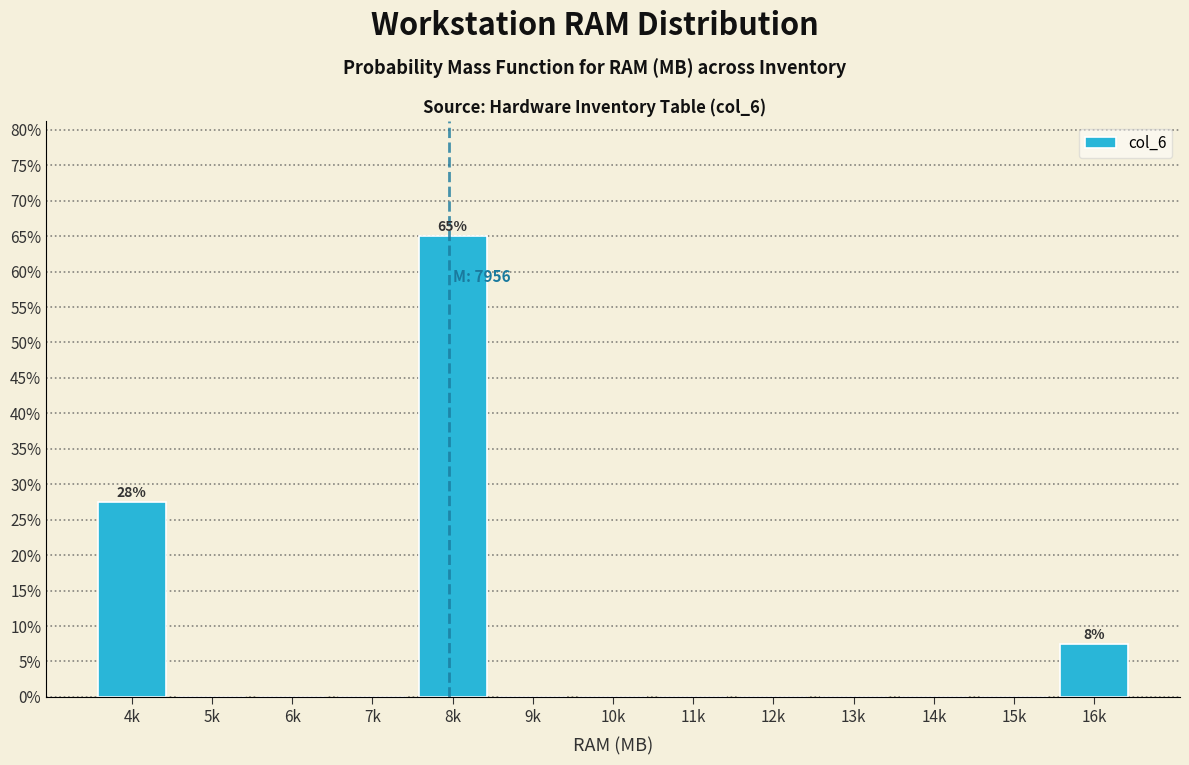

Reading left to right, extract all data points from this chart.

4k=27.5	5k=0.0	6k=0.0	7k=0.0	8k=65.0	9k=0.0	10k=0.0	11k=0.0	12k=0.0	13k=0.0	14k=0.0	15k=0.0	16k=7.5